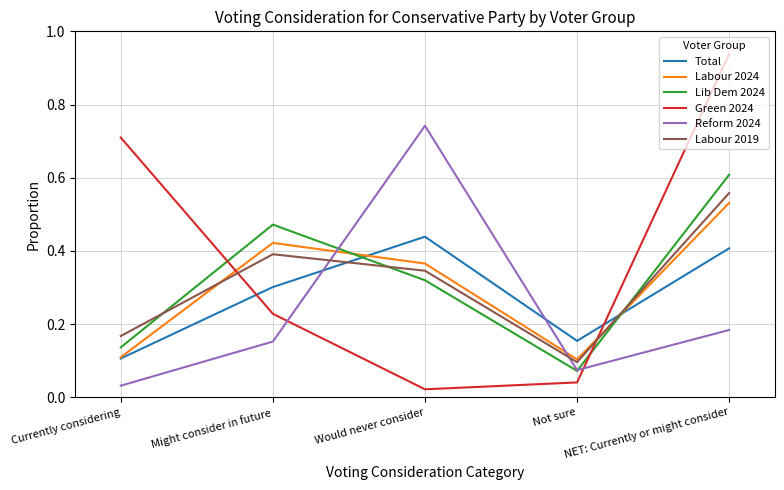

True or false: Total and Labour 2019 cross at least once.

True